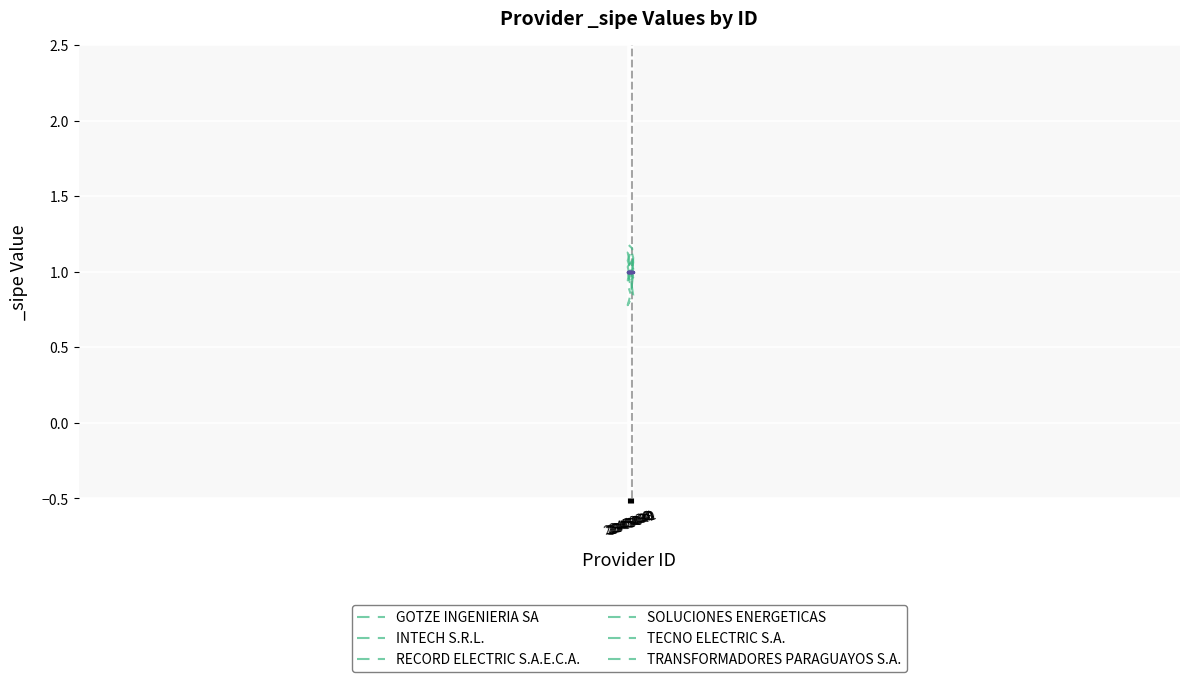

What is the difference between the highest and lowest values at 2345041?

0.2